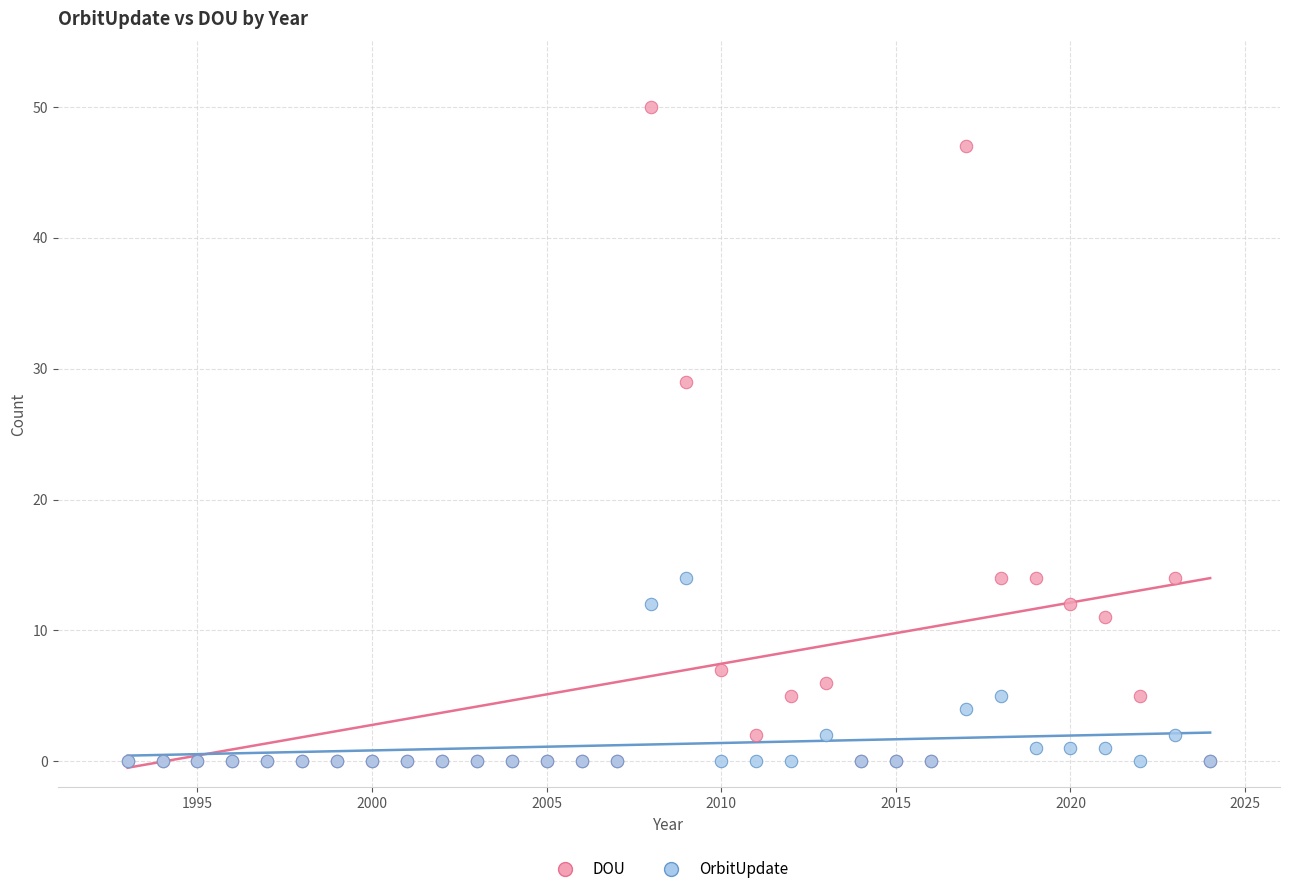

What are all the series names shown in the legend?

DOU, OrbitUpdate